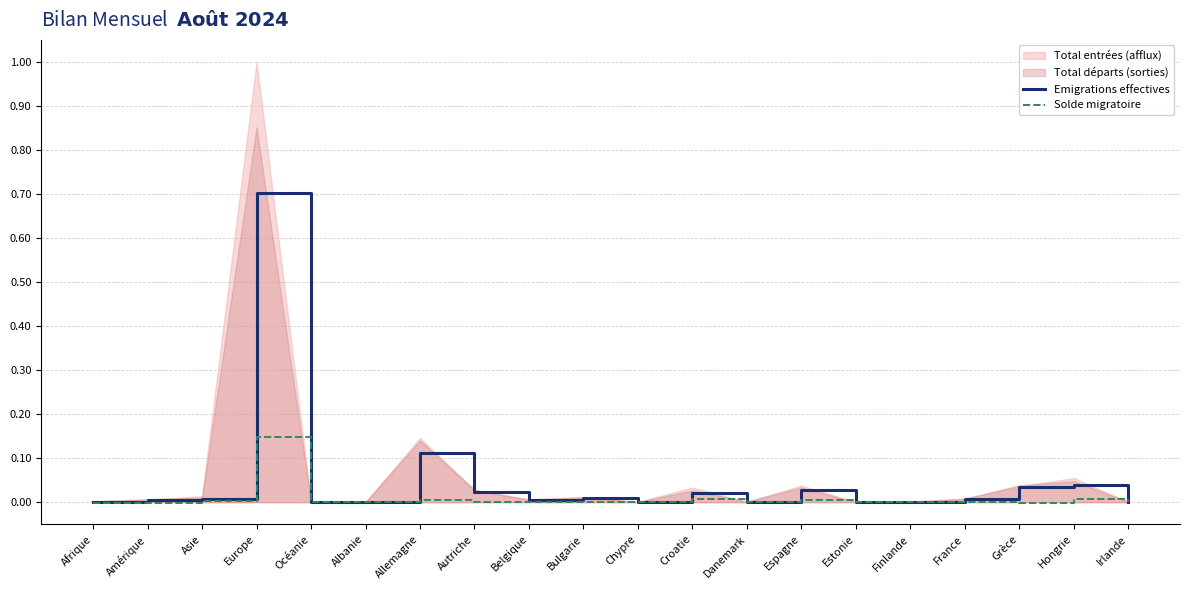

Reading left to right, what are all the values shown in this chart?

Emigrations effectives: Afrique=0.0	Amérique=0.0	Asie=0.0	Europe=0.7	Océanie=0.0	Albanie=0.0	Allemagne=0.1	Autriche=0.0	Belgique=0.0	Bulgarie=0.0	Chypre=0.0	Croatie=0.0	Danemark=0.0	Espagne=0.0	Estonie=0.0	Finlande=0.0	France=0.0	Grèce=0.0	Hongrie=0.0	Irlande=0.0
Solde migratoire: Afrique=-0.0	Amérique=-0.0	Asie=0.0	Europe=0.1	Océanie=0.0	Albanie=-0.0	Allemagne=0.0	Autriche=-0.0	Belgique=0.0	Bulgarie=0.0	Chypre=-0.0	Croatie=0.0	Danemark=-0.0	Espagne=0.0	Estonie=0.0	Finlande=-0.0	France=0.0	Grèce=-0.0	Hongrie=0.0	Irlande=-0.0